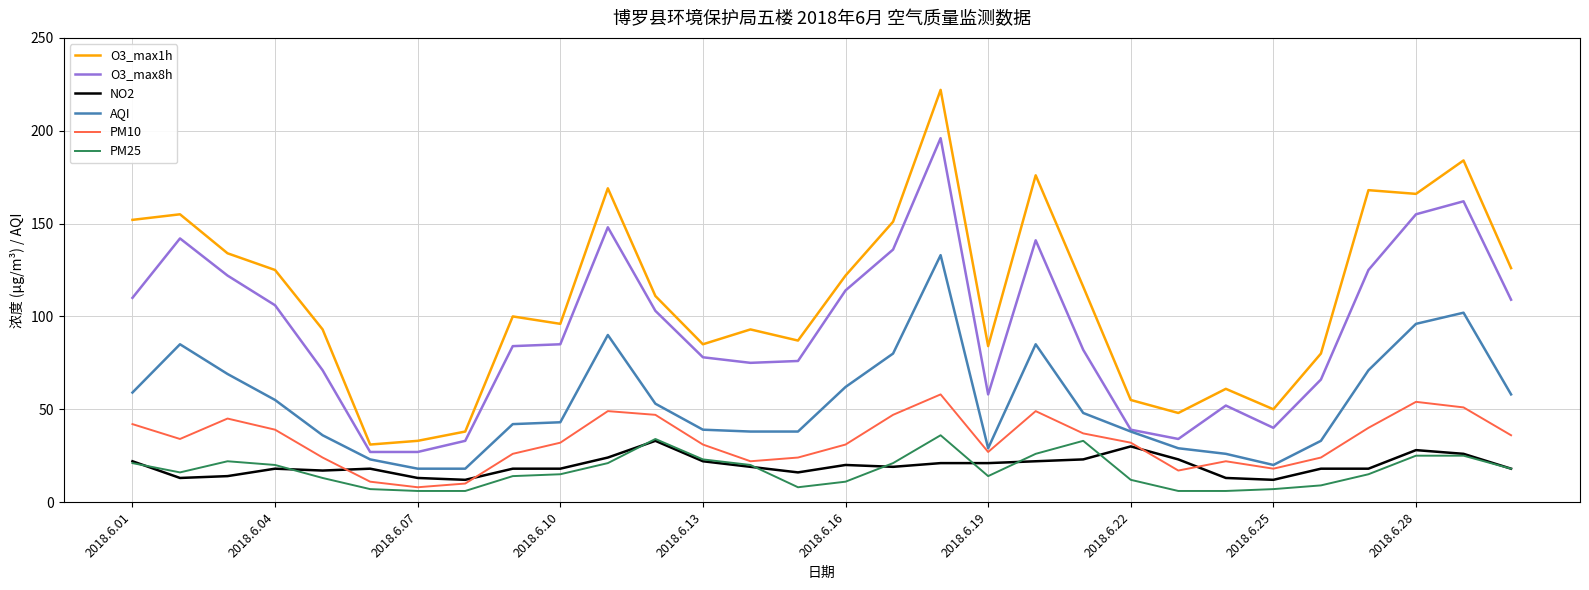

Which series has the largest range (max minus min)?

O3_max1h